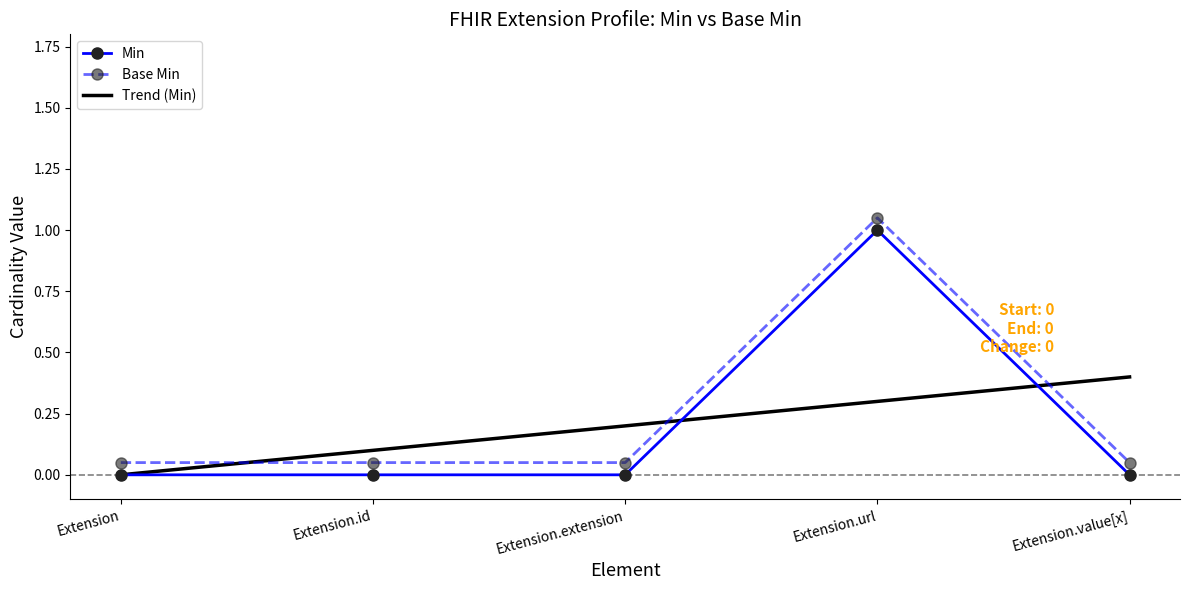

At which category does Min reach its first local peak?

Extension.url